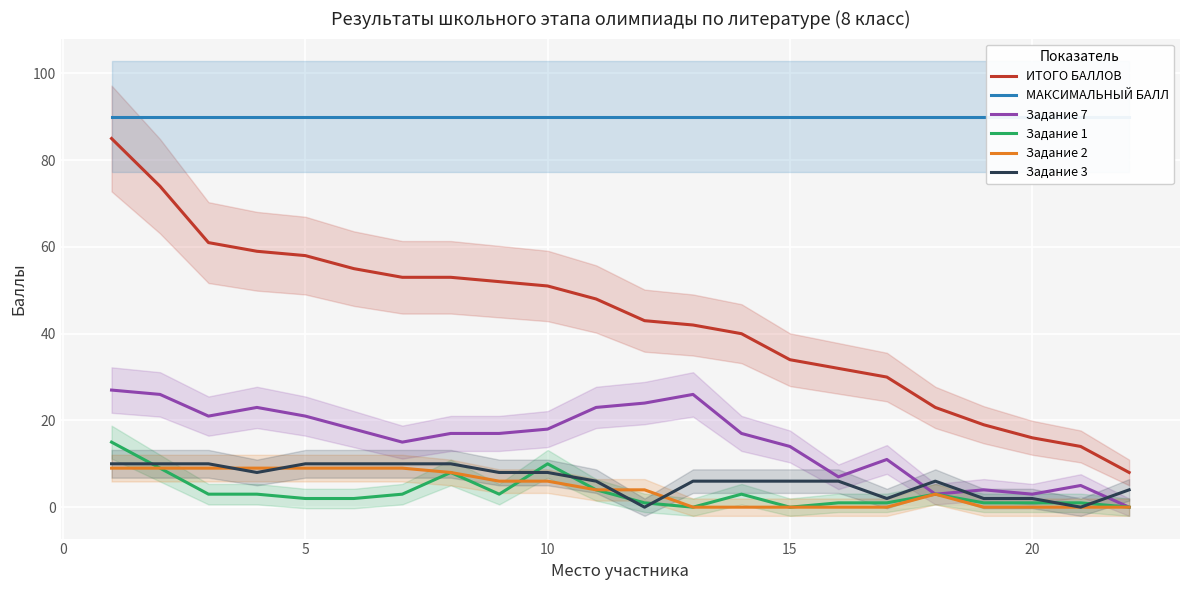

Is it true that Задание 7 equals 18 at 10?

True